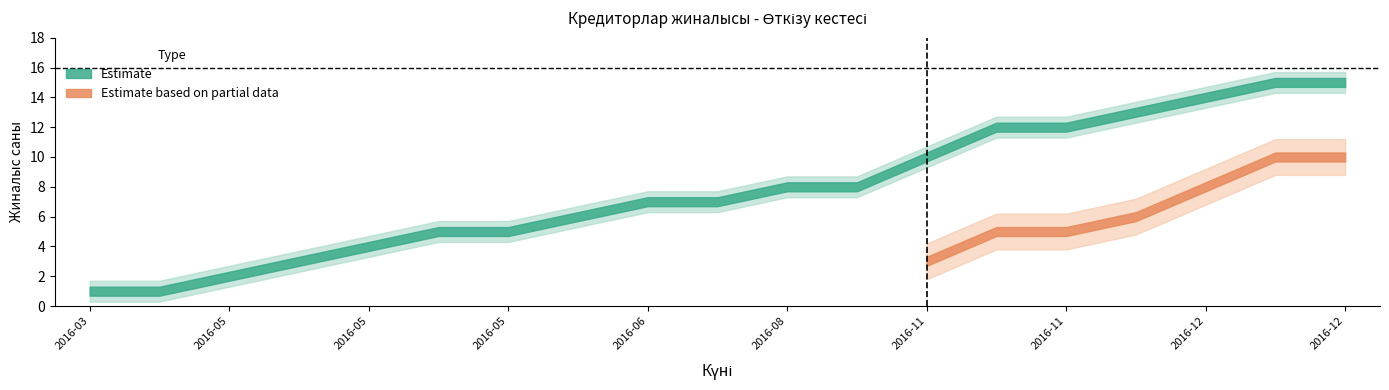

What is the highest value of the Estimate based on partial data series?

10